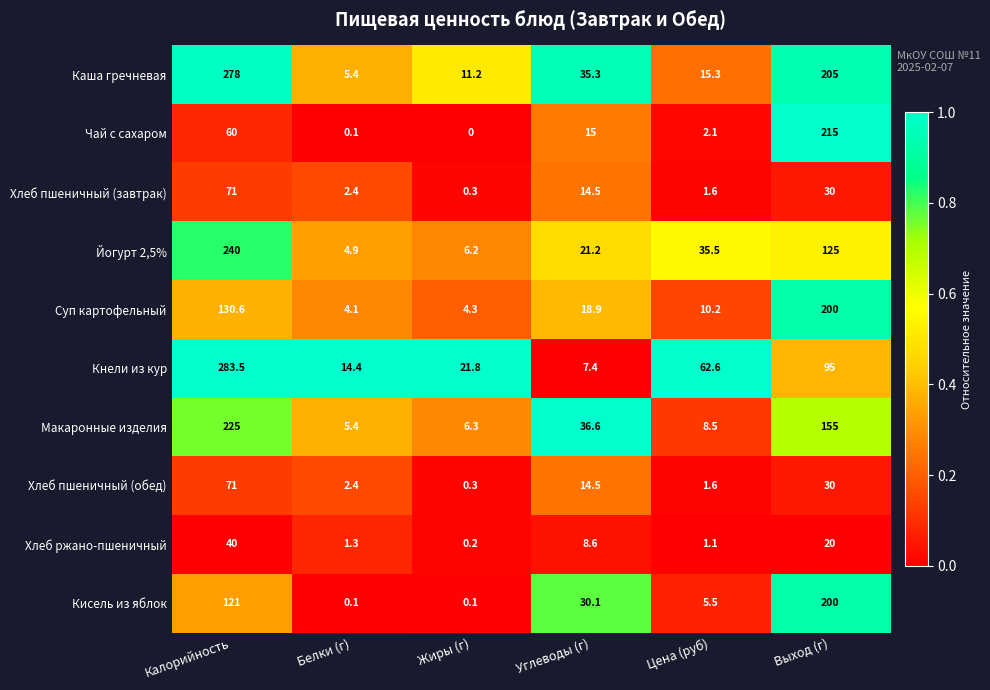

What is the approximate value of Макаронные изделия at Выход (г)?

155.0